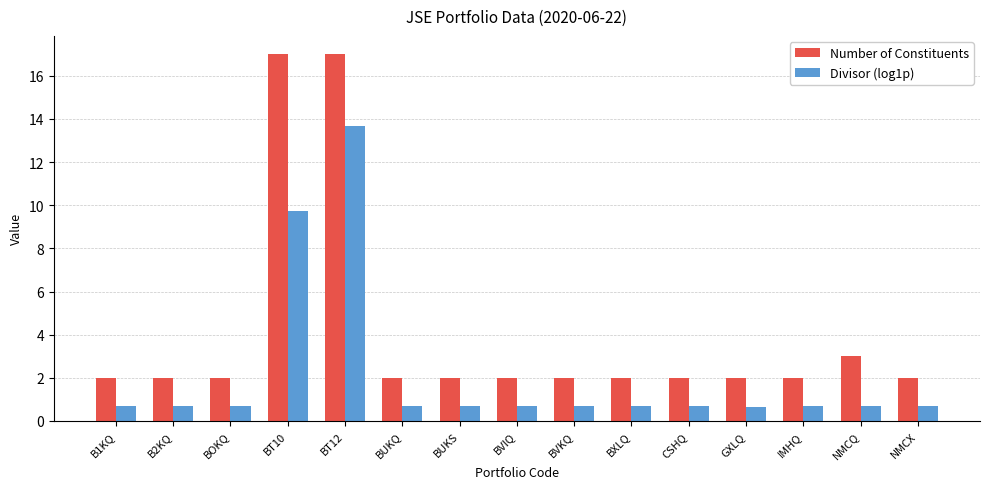

The value of Number of Constituents at BOKQ is 2.0. True or false?

True